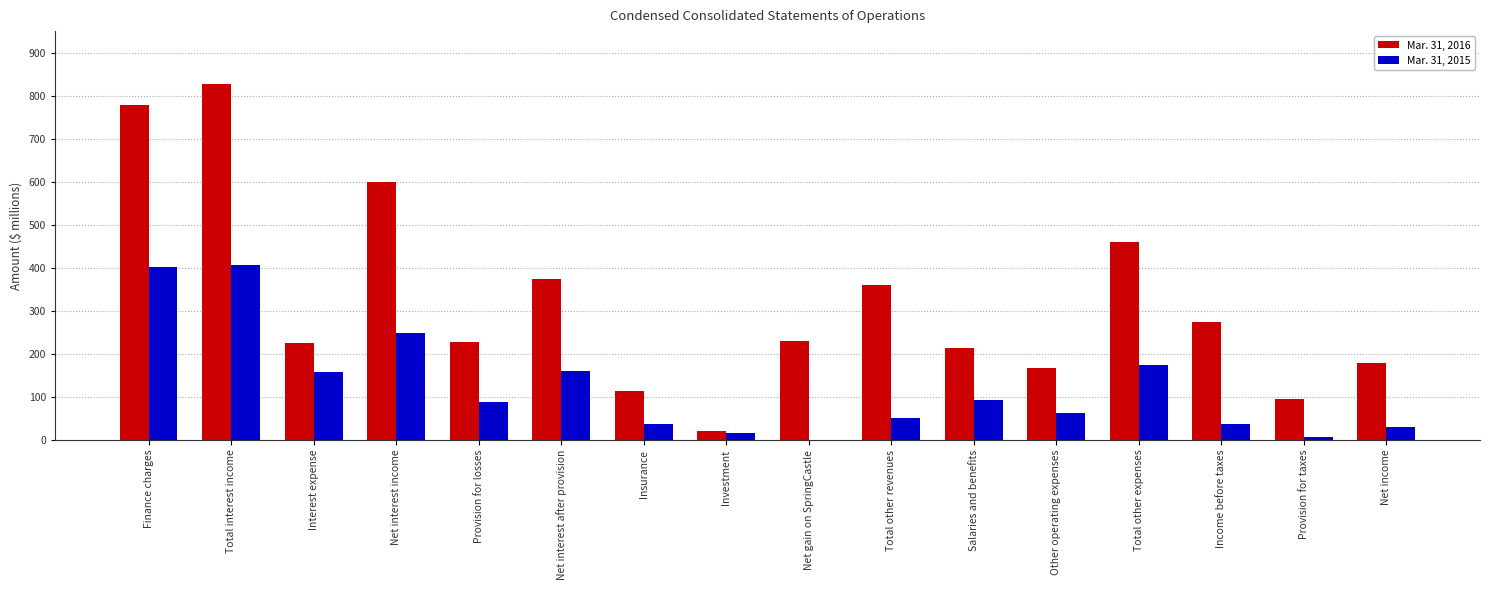

How many data points does each series have?

16